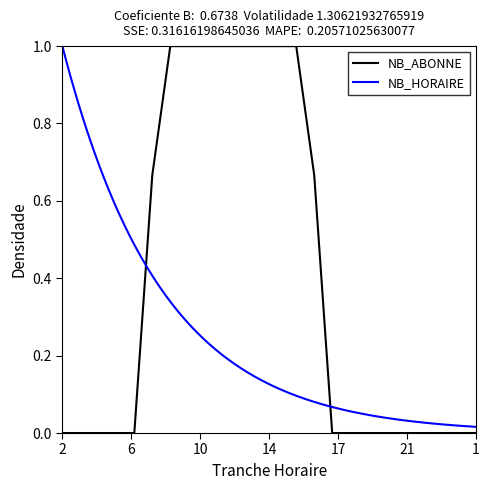

What is the greatest value displayed?

1.0